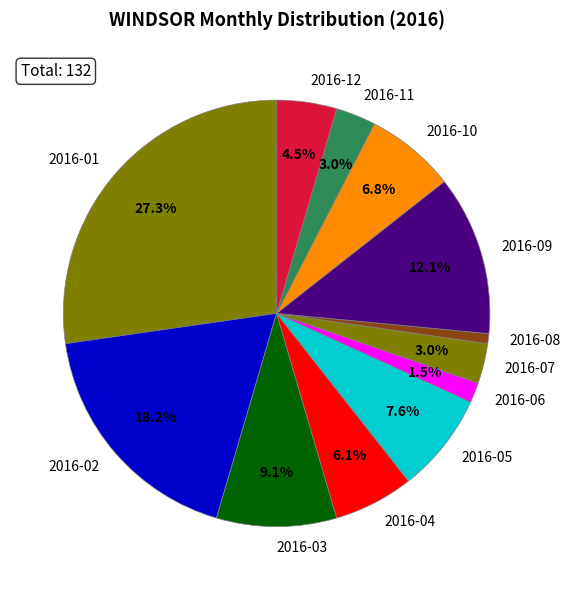

Is there any slice that represents more than half of the pie?

No